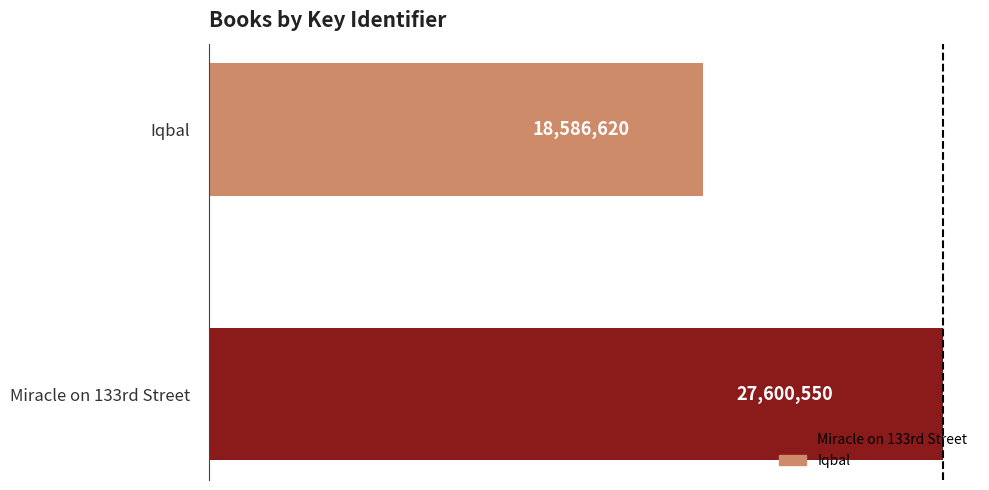

What is the average value?

23093585